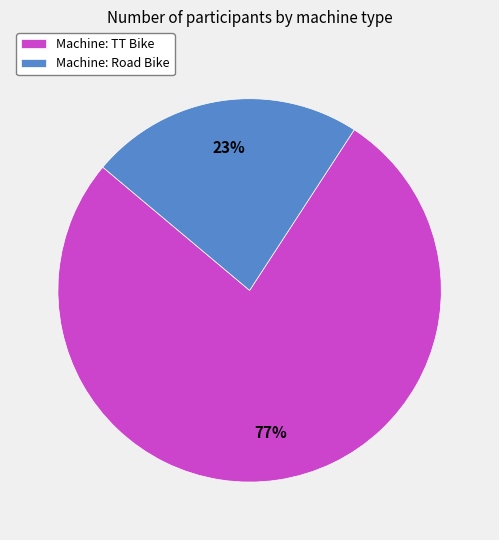

Which slice is the smallest?

Machine: Road Bike